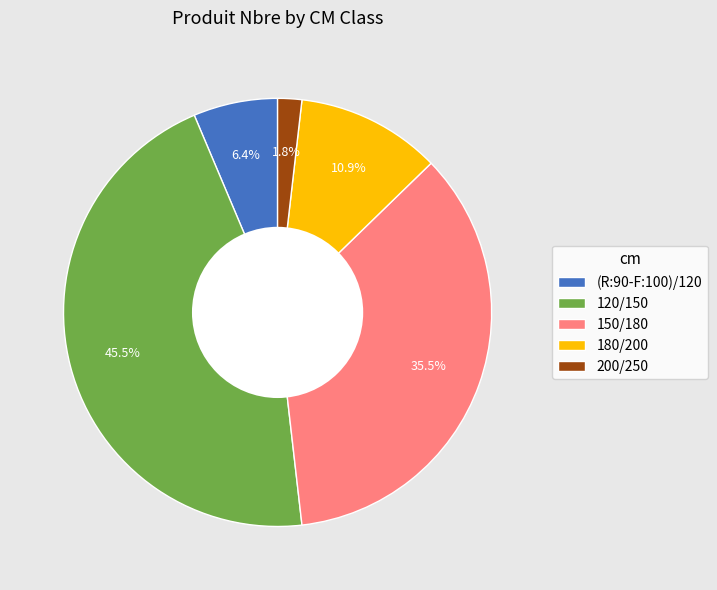

How many slices are in this pie chart?

5